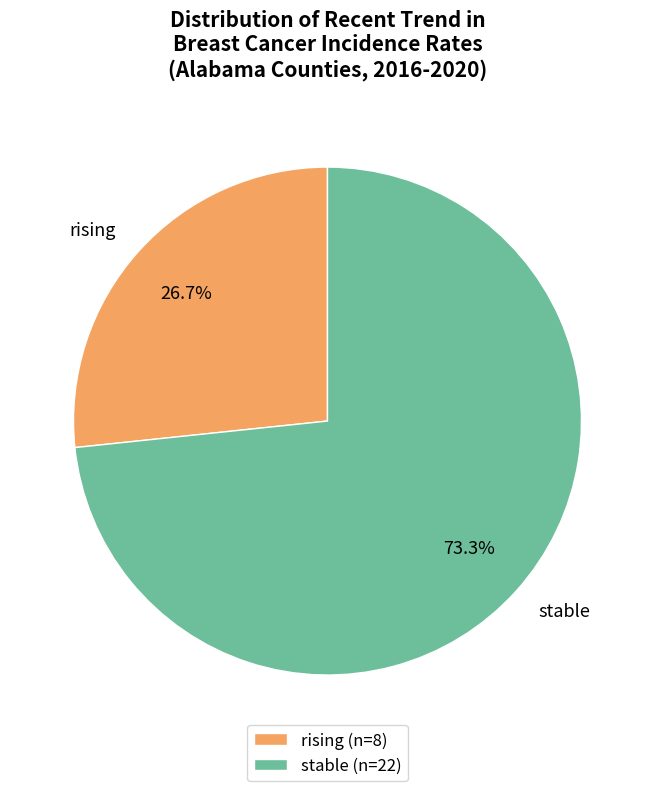

What is the majority slice?

stable